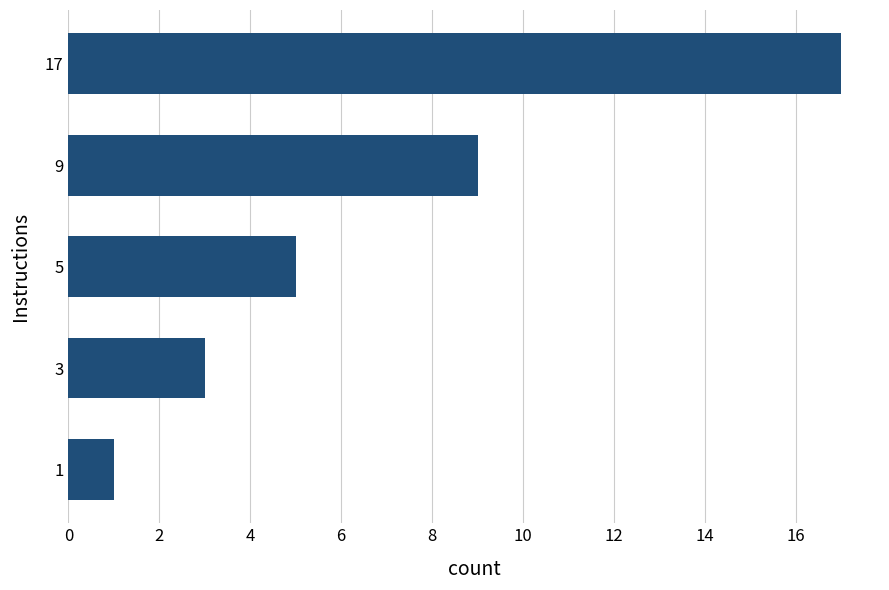

What is the difference between the maximum and second lowest values?

14